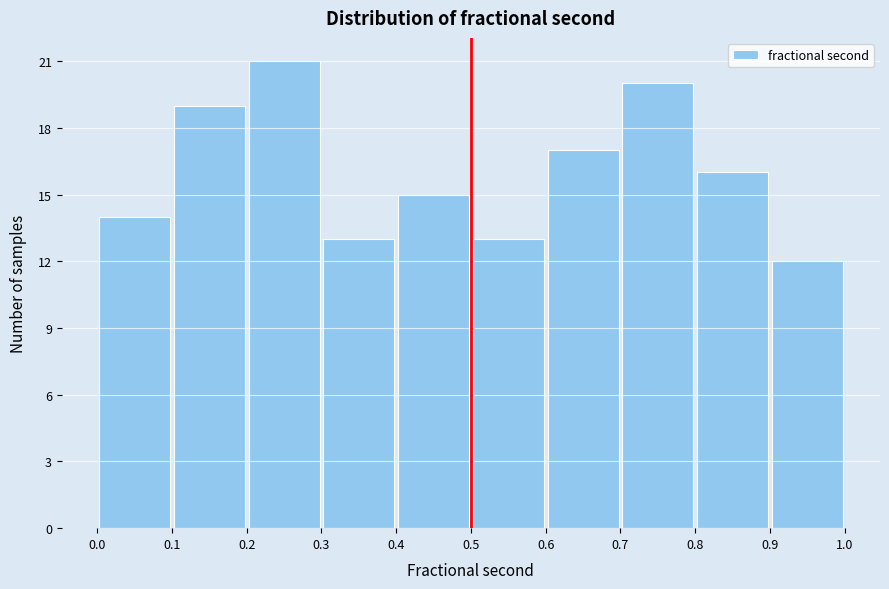

How tall is the bar that spans 0.6 to 0.7 on the x-axis? The values are not printed on the chart, so give them approximately, as read against the axis.

17